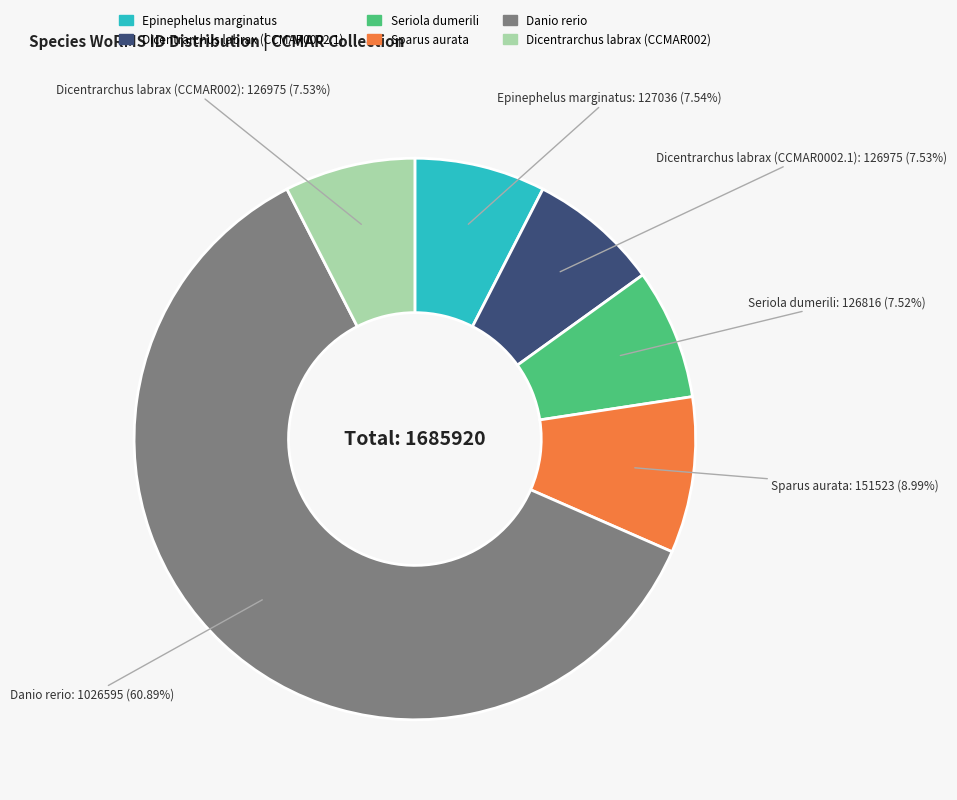

Is the sum of Sparus aurata and Dicentrarchus labrax (CCMAR0002.1) greater than half?

No